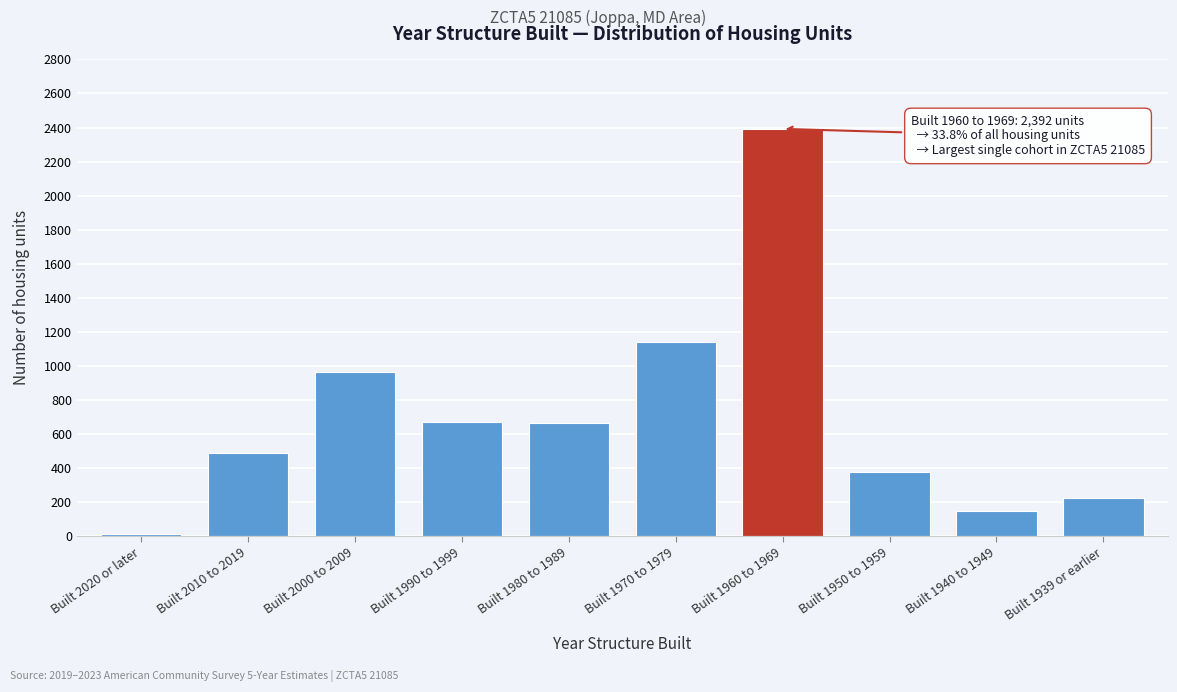

What is the difference between the maximum and minimum values?

2378